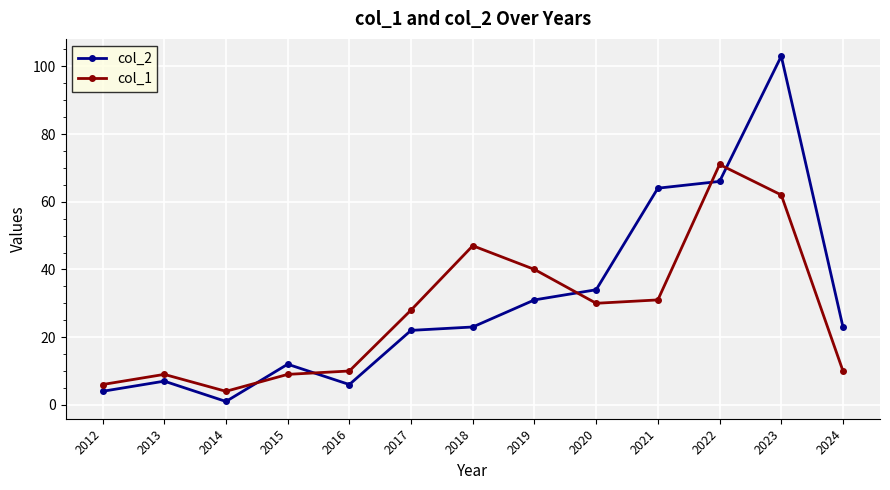

Which category has the lowest value across all series?

2014